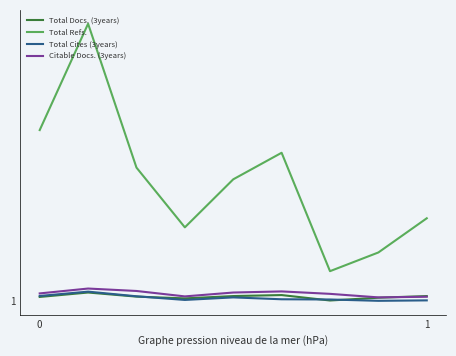

Which series has the largest range (max minus min)?

Total Refs.